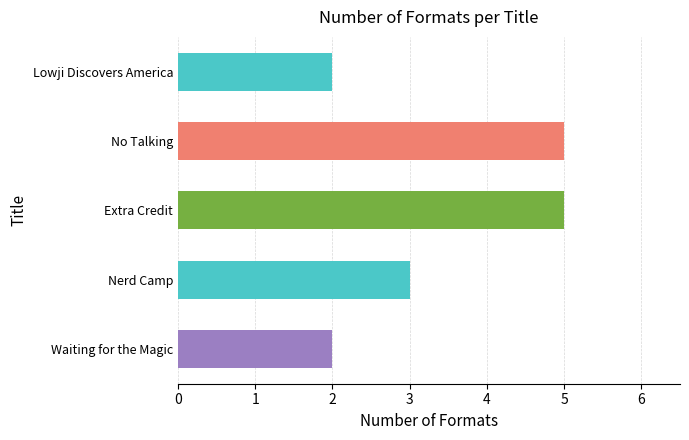

What is the maximum value shown in the chart?

5